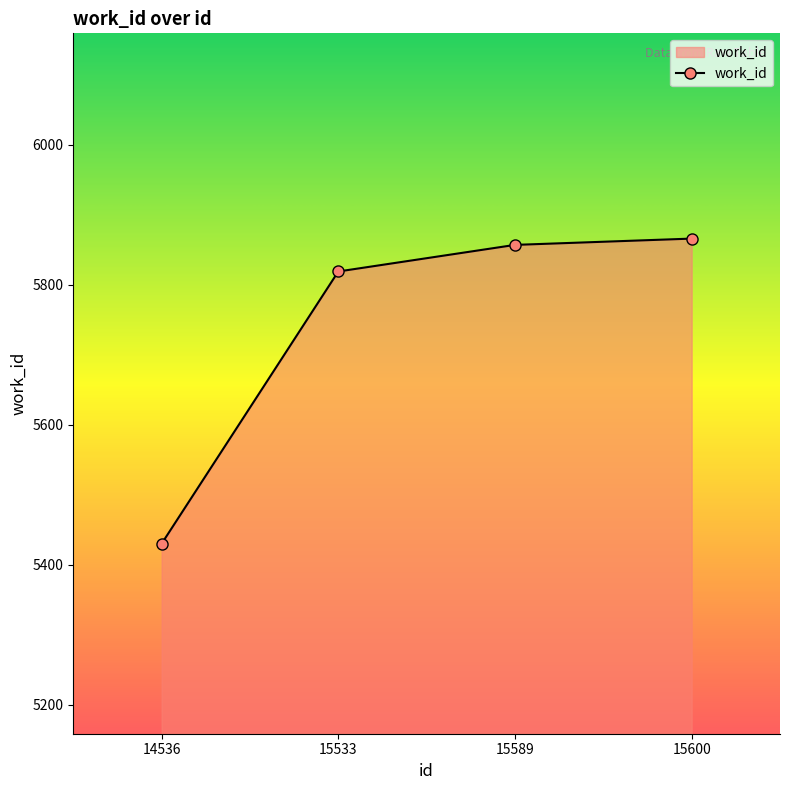

Which category has the lowest value across all series?

14536